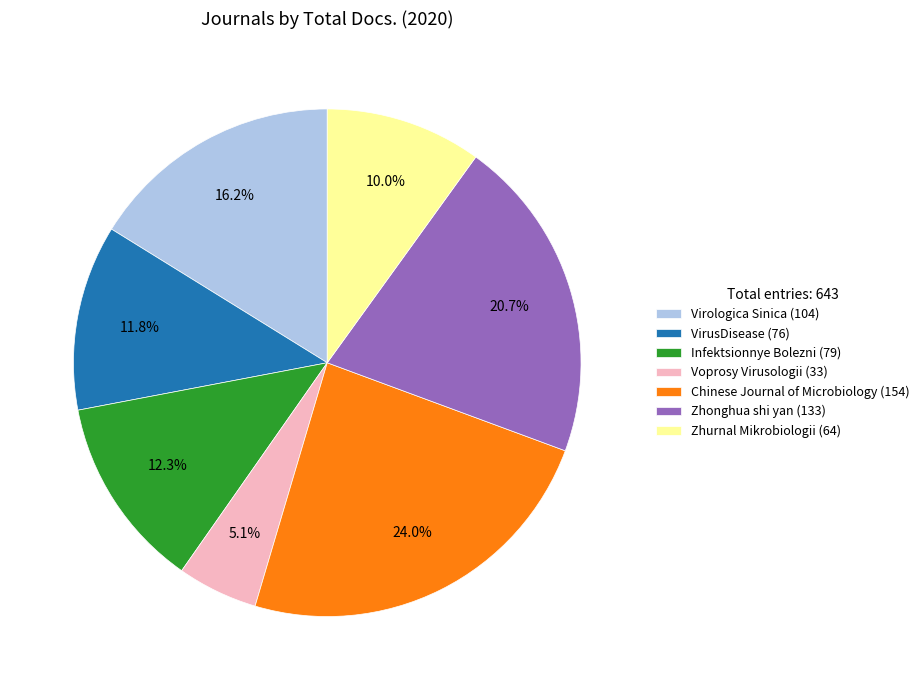

What percentage do Zhonghua shi yan and Virologica Sinica together represent?

36.9%